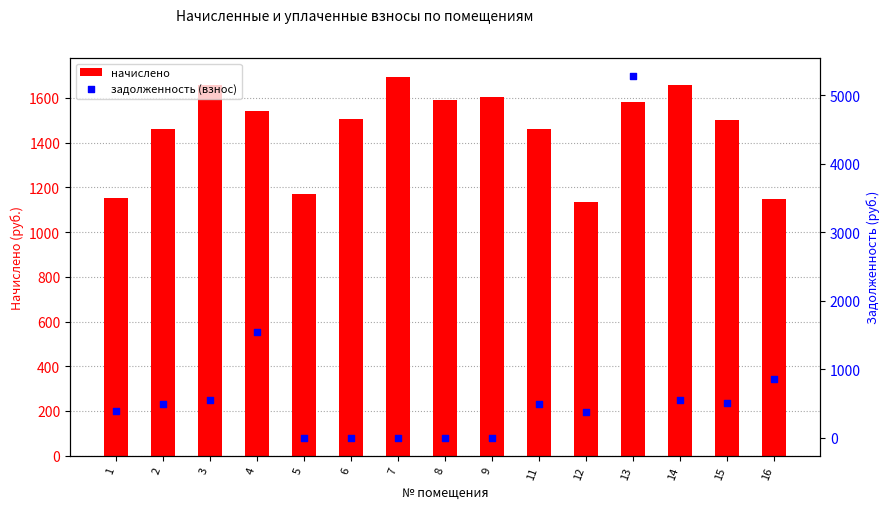

At how many categories does at least one series exceed 3326?

1